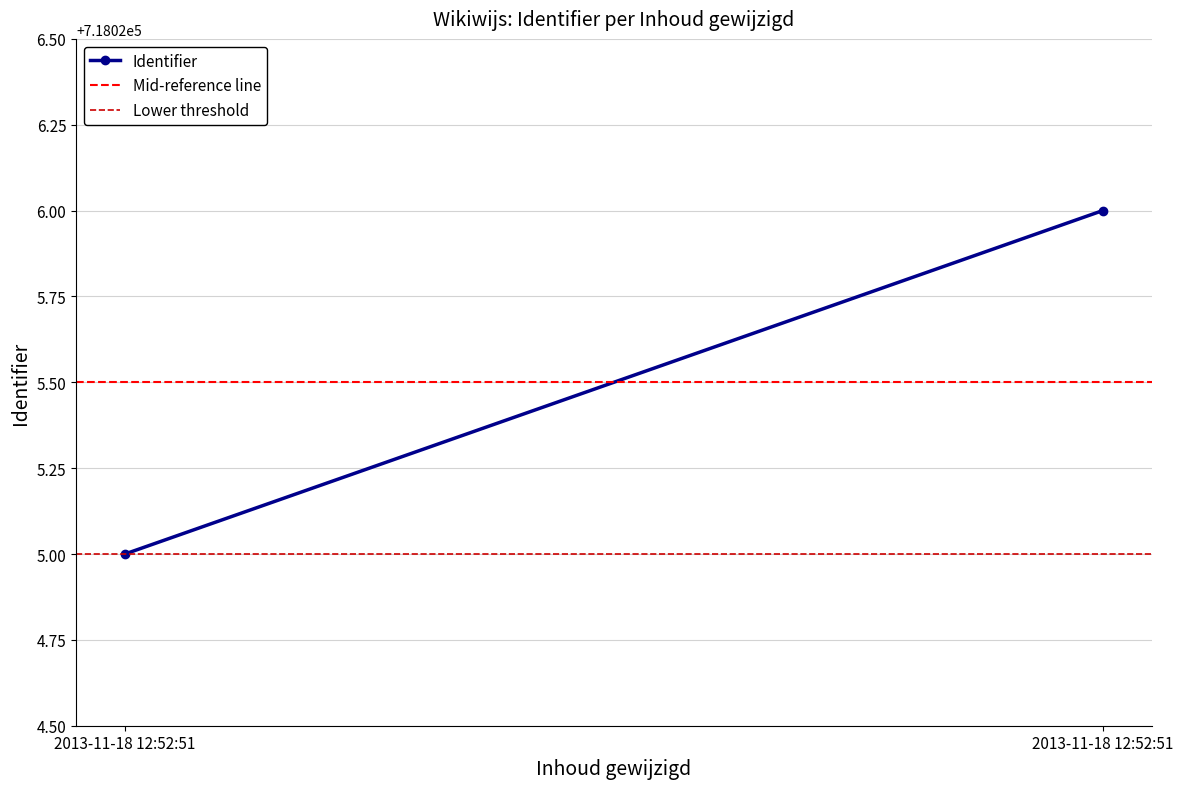

True or false: Lower threshold has a value of 985041.6 at 2013-11-18 12:52:51.

False